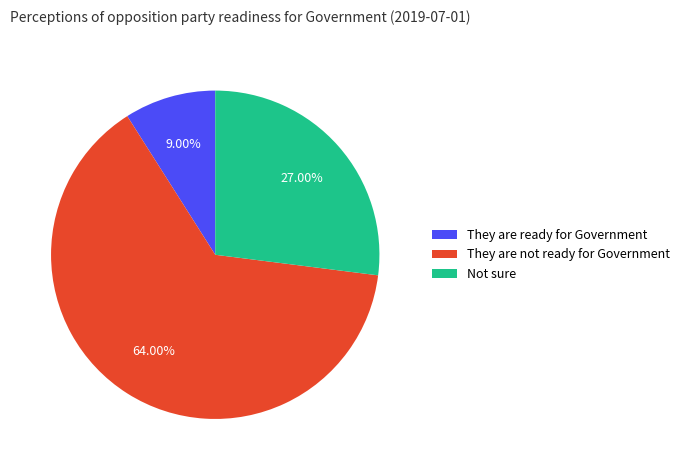

True or false: They are ready for Government accounts for 21% of the total.

False